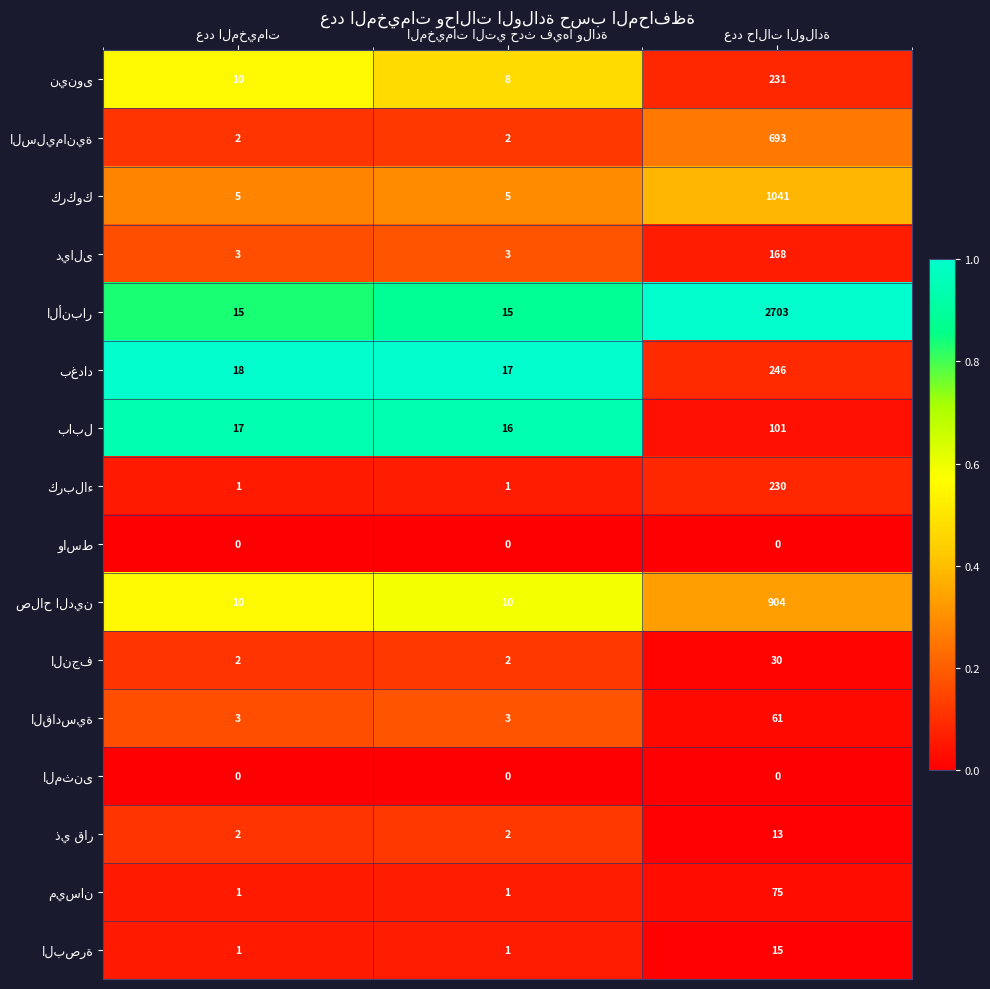

What is the greatest value displayed?

2703